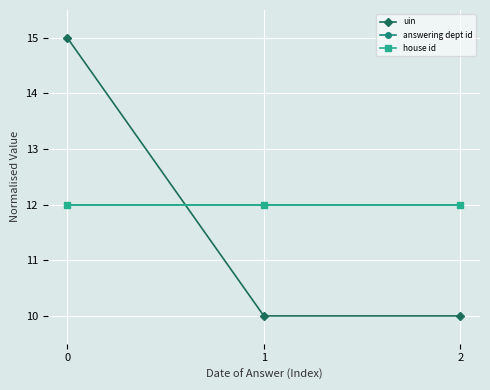

Is this an area chart (filled region under the line)?

No